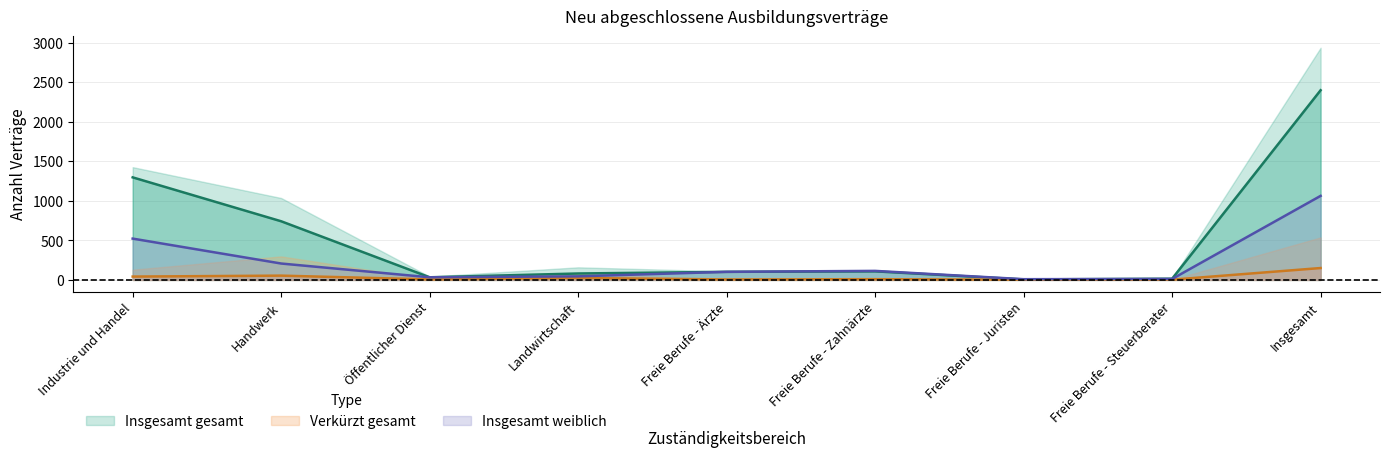

Which series changed the most between Landwirtschaft and Insgesamt?

Insgesamt gesamt